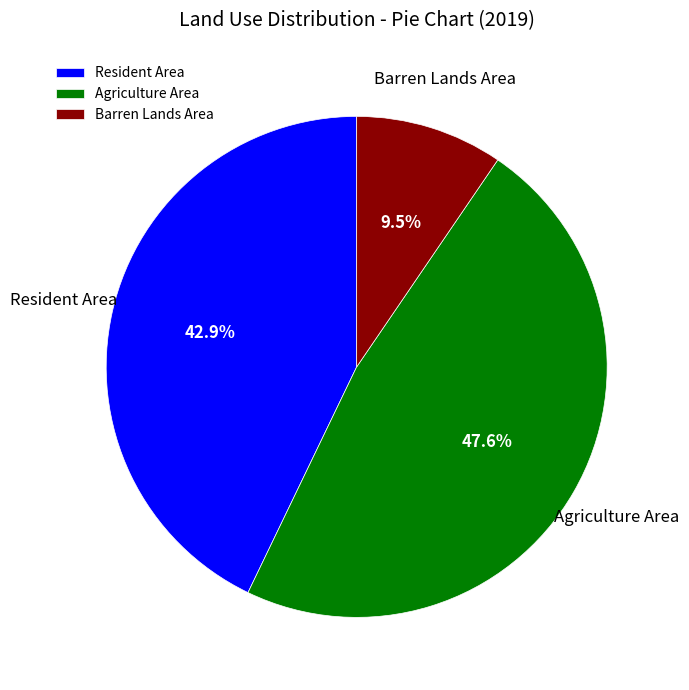

Which category has the smallest portion of the pie?

Barren Lands Area